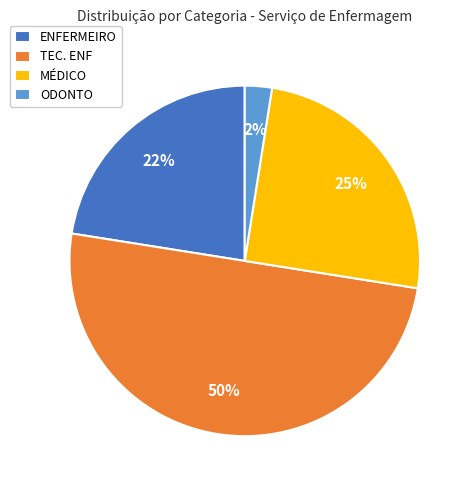

To the nearest percent, what percentage of the pie is MÉDICO?

25%